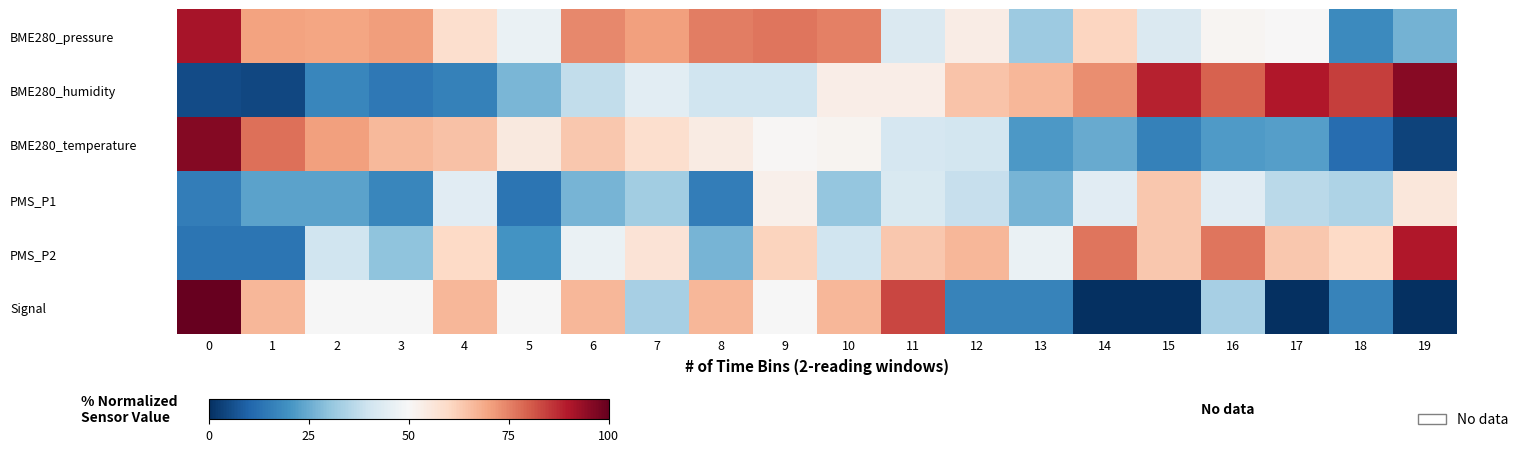

Which series has the widest spread of values?

Signal